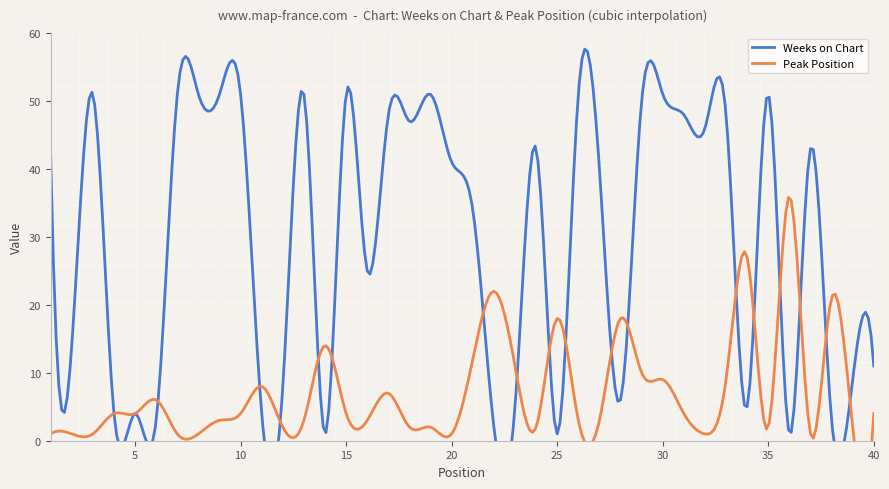

How many lines are shown in the chart?

2